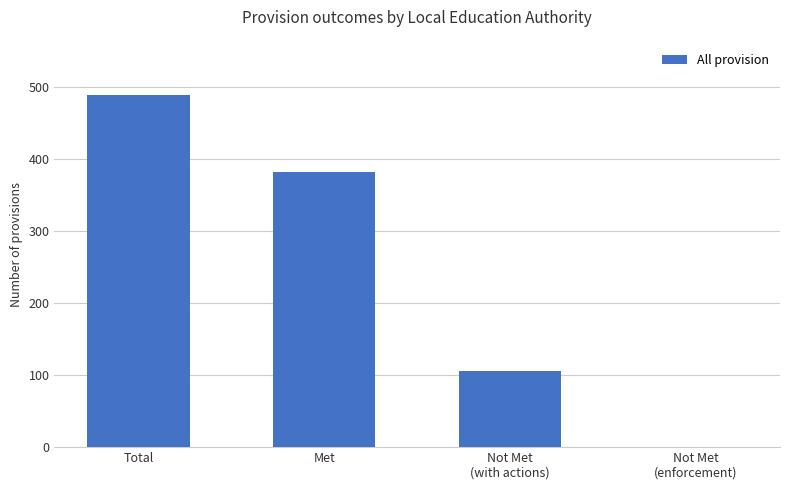

Does the chart contain stacked bars?

No